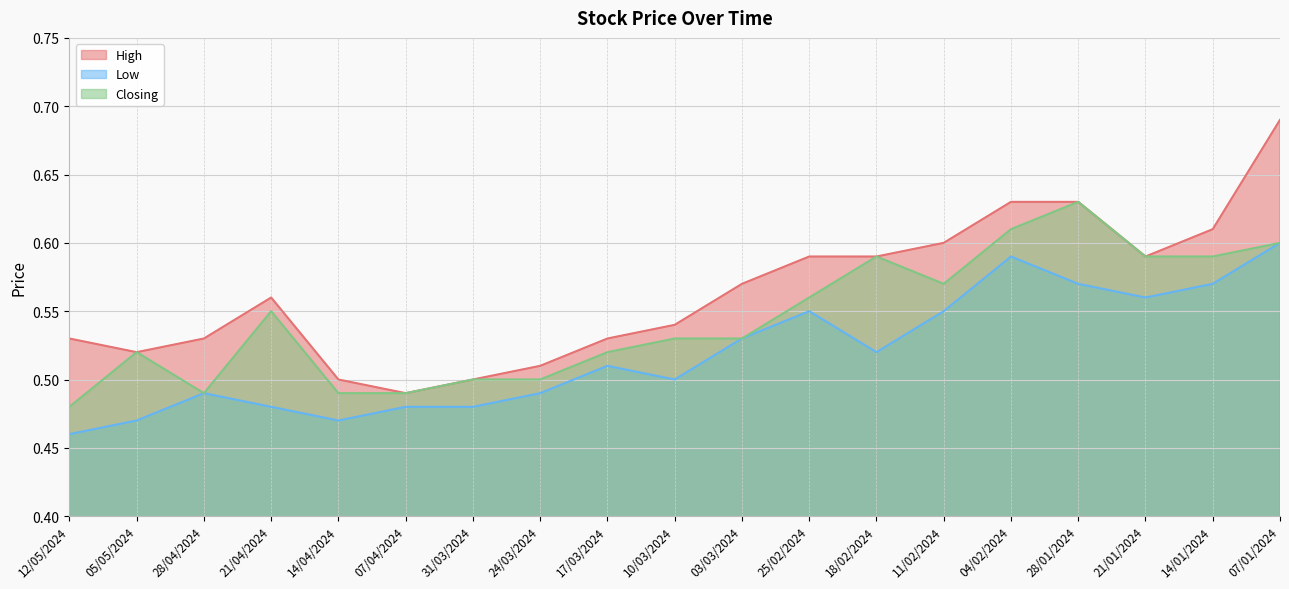

What is the label of the 6th point from the left?

07/04/2024